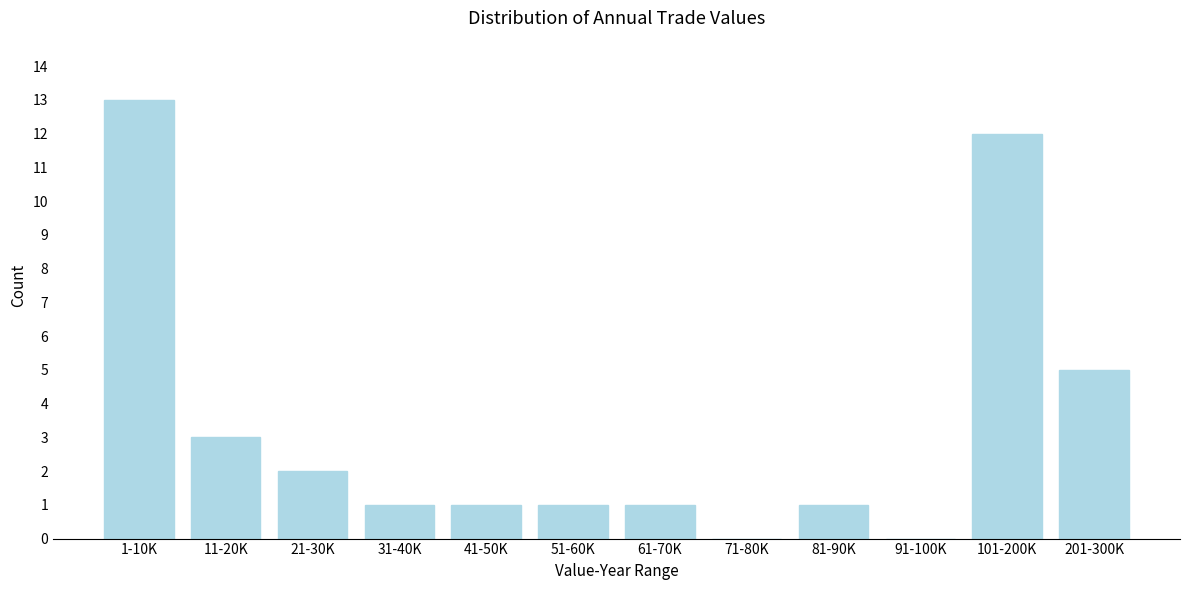

Reading left to right, what are all the values shown in this chart?

1-10K=13	11-20K=3	21-30K=2	31-40K=1	41-50K=1	51-60K=1	61-70K=1	71-80K=0	81-90K=1	91-100K=0	101-200K=12	201-300K=5